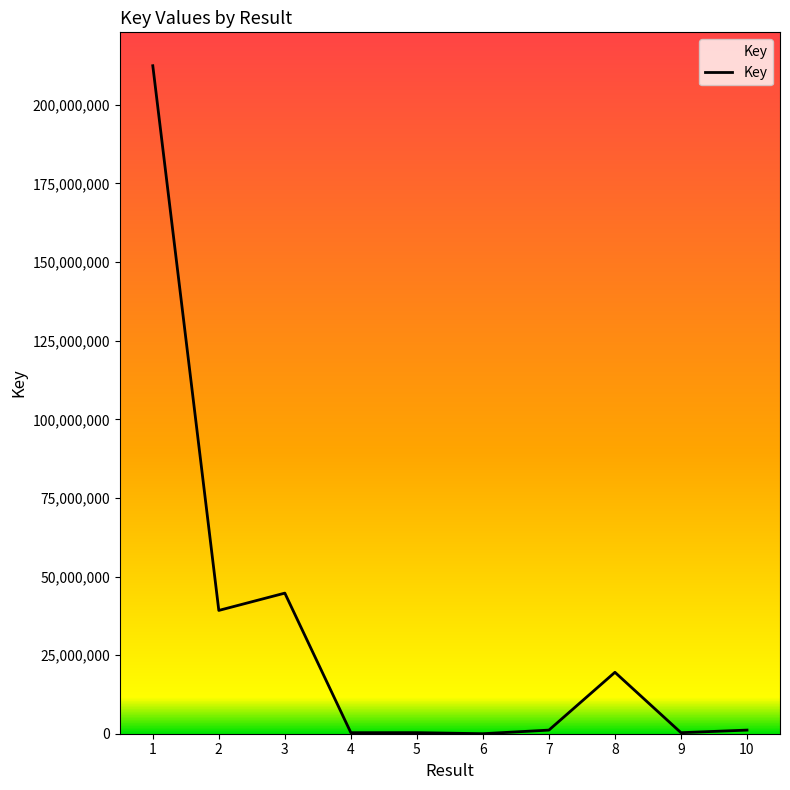

What is the greatest value displayed?

212448387